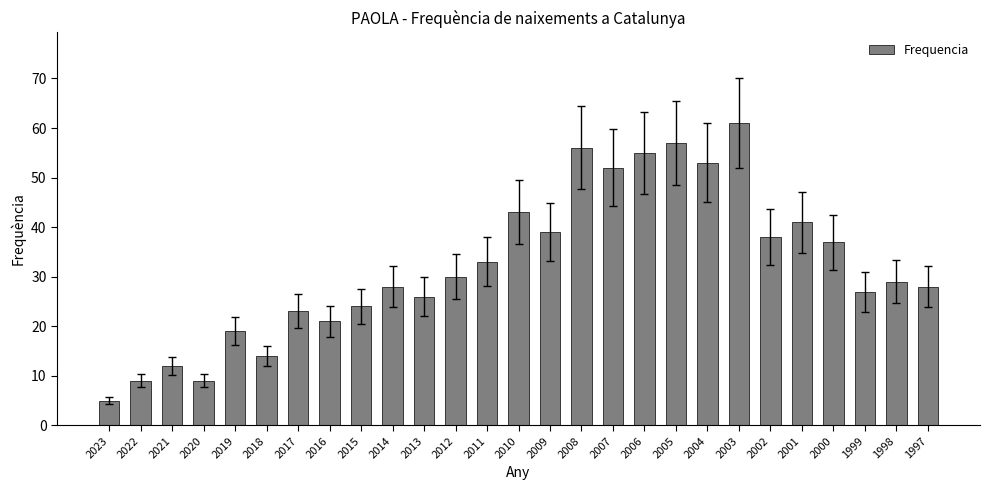

Reading right to left, extract all data points from this chart.

1997=28	1998=29	1999=27	2000=37	2001=41	2002=38	2003=61	2004=53	2005=57	2006=55	2007=52	2008=56	2009=39	2010=43	2011=33	2012=30	2013=26	2014=28	2015=24	2016=21	2017=23	2018=14	2019=19	2020=9	2021=12	2022=9	2023=5